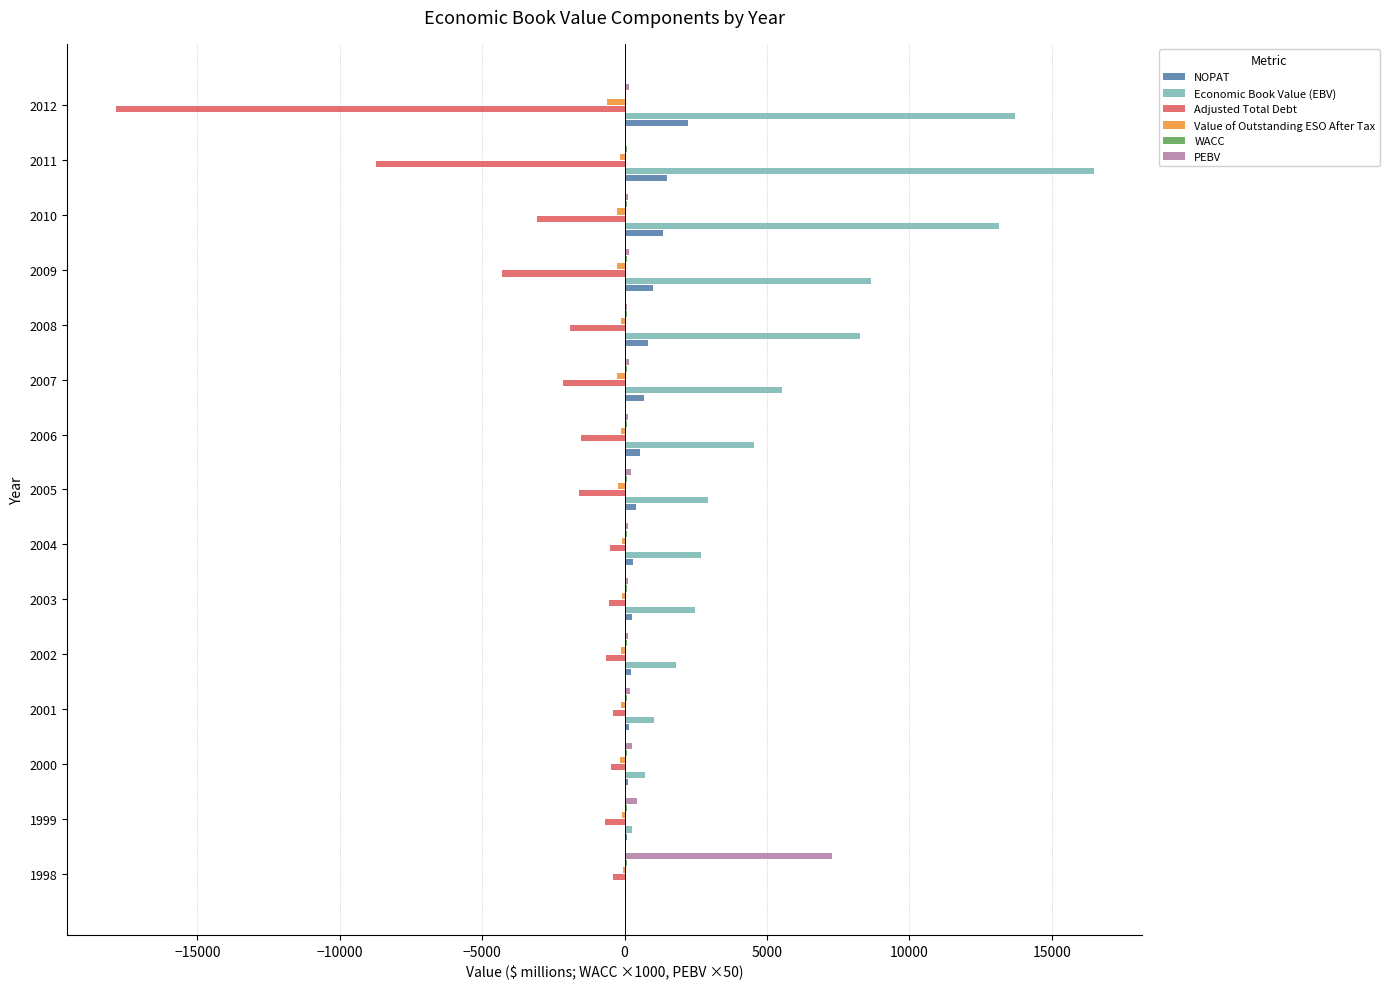

What is the maximum value shown in the chart?

16470.8